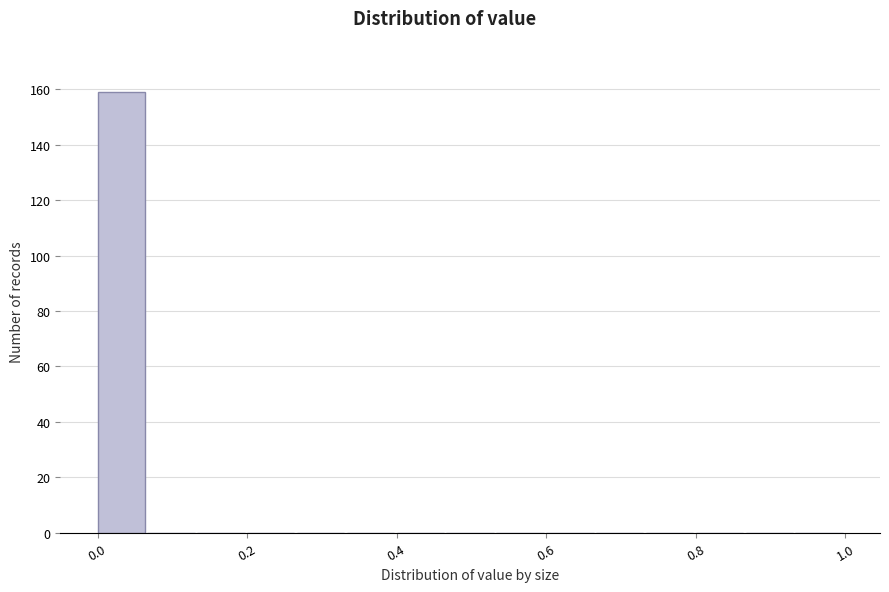

Read against the x-axis, roughly where is the centre of the tallest bar?

0.04